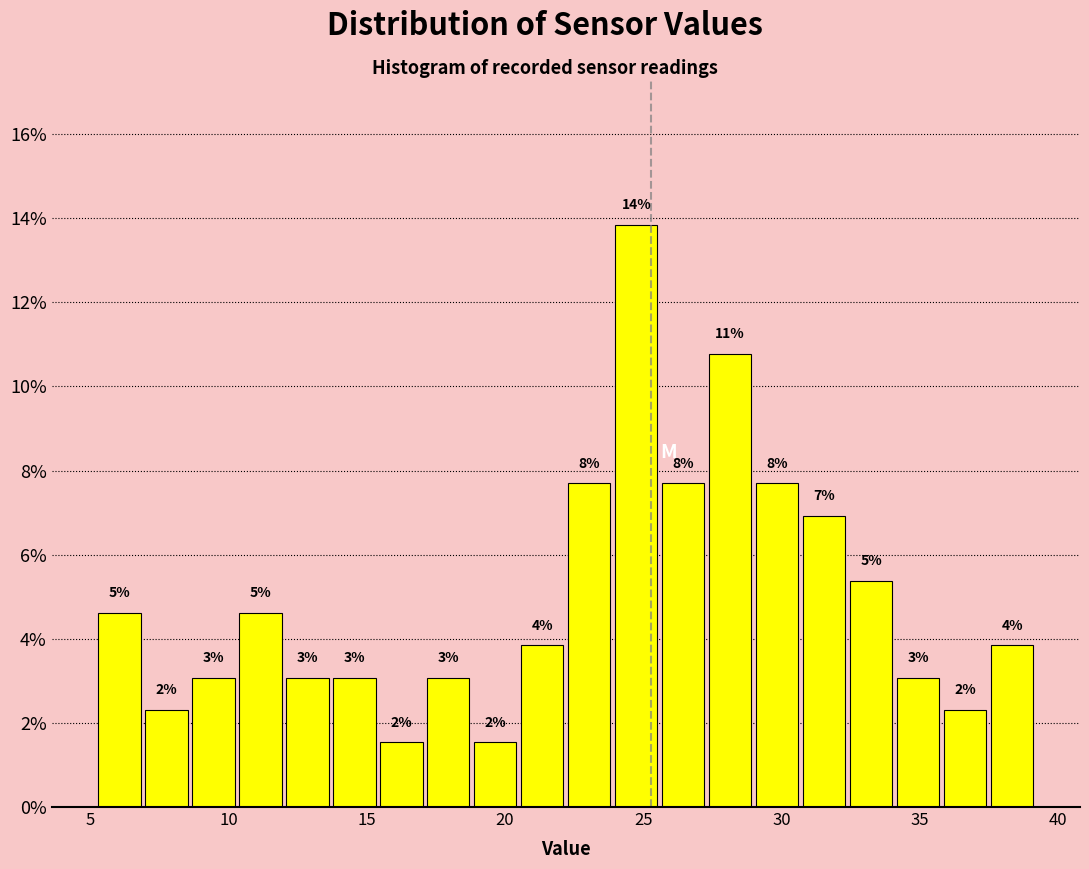

Around what value on the x-axis is the tallest bar? Give the approximate position of its centre, as read against the axis.

25.0